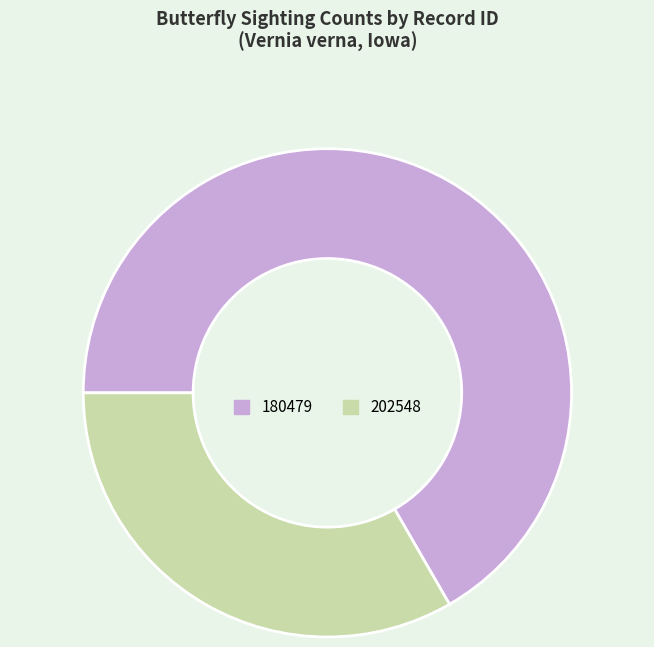

Count the number of slices in the pie.

2